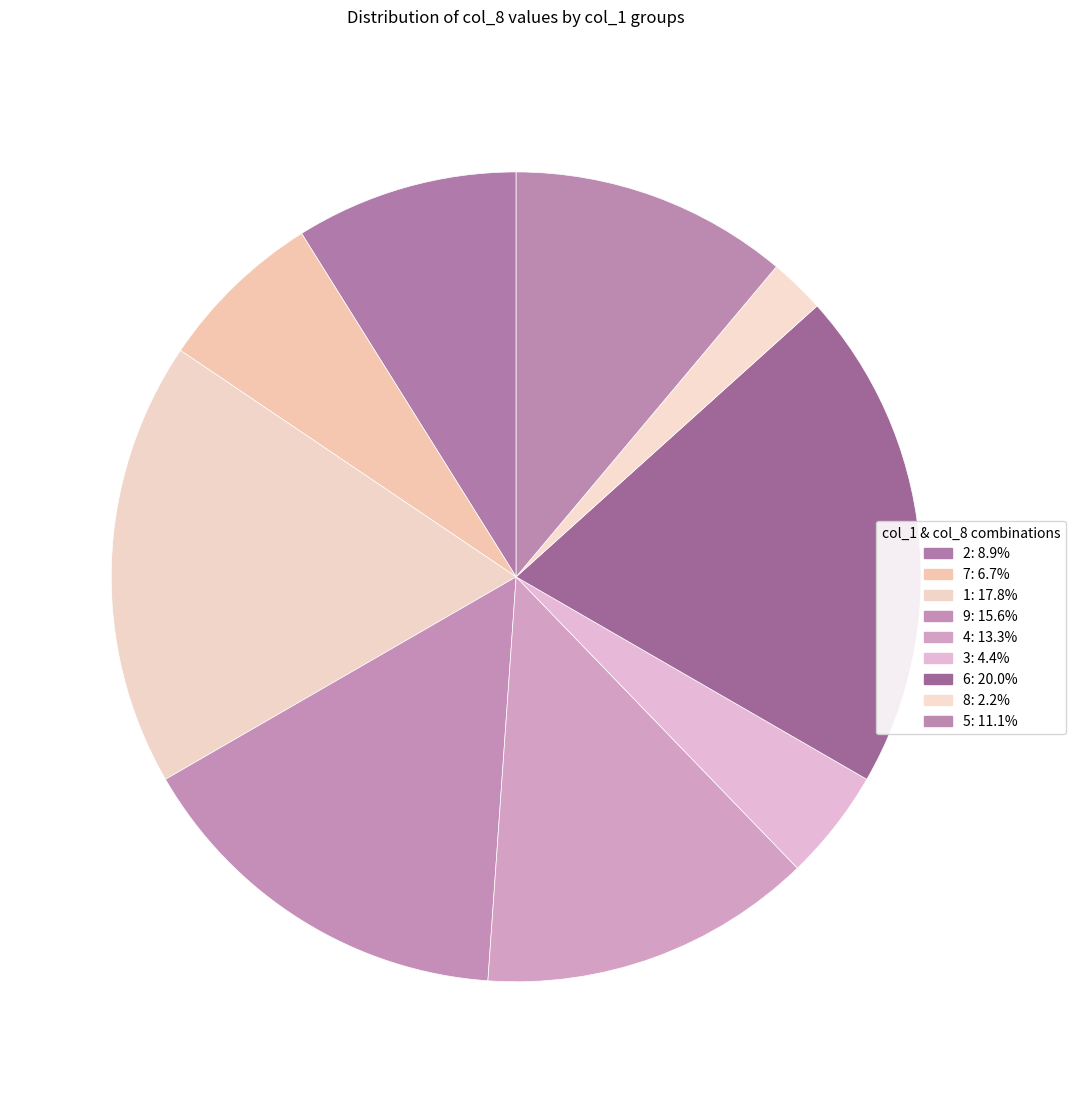

How many segments does this pie chart have?

9